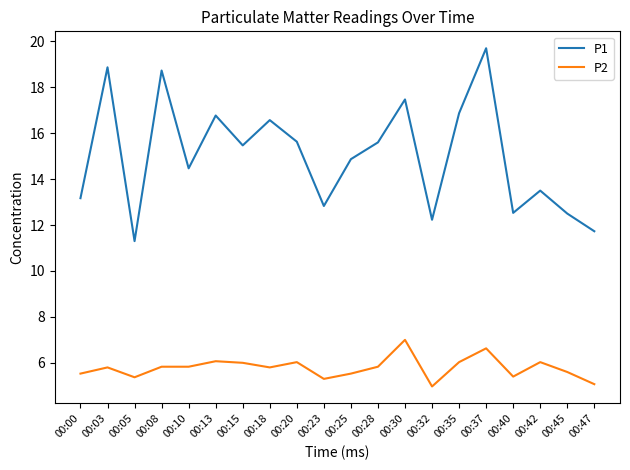

Is the value of P2 at 00:00 greater than the value of P1 at 00:32?

No